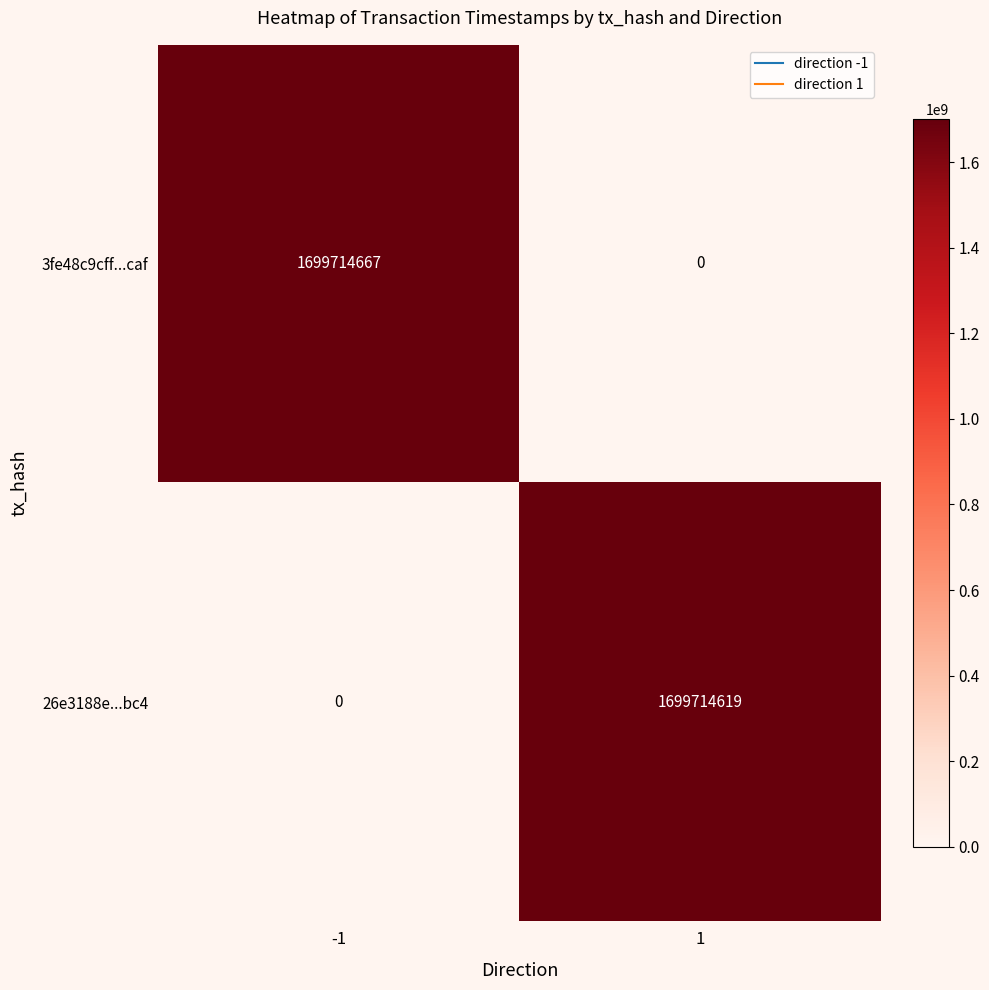

List the series in order of their peak value, lowest first.

26e3188e...bc4, 3fe48c9cff...caf